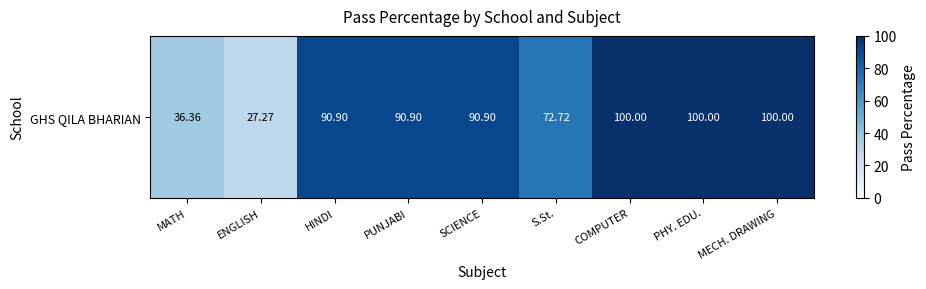

What is the difference between the values at HINDI and ENGLISH?

63.6